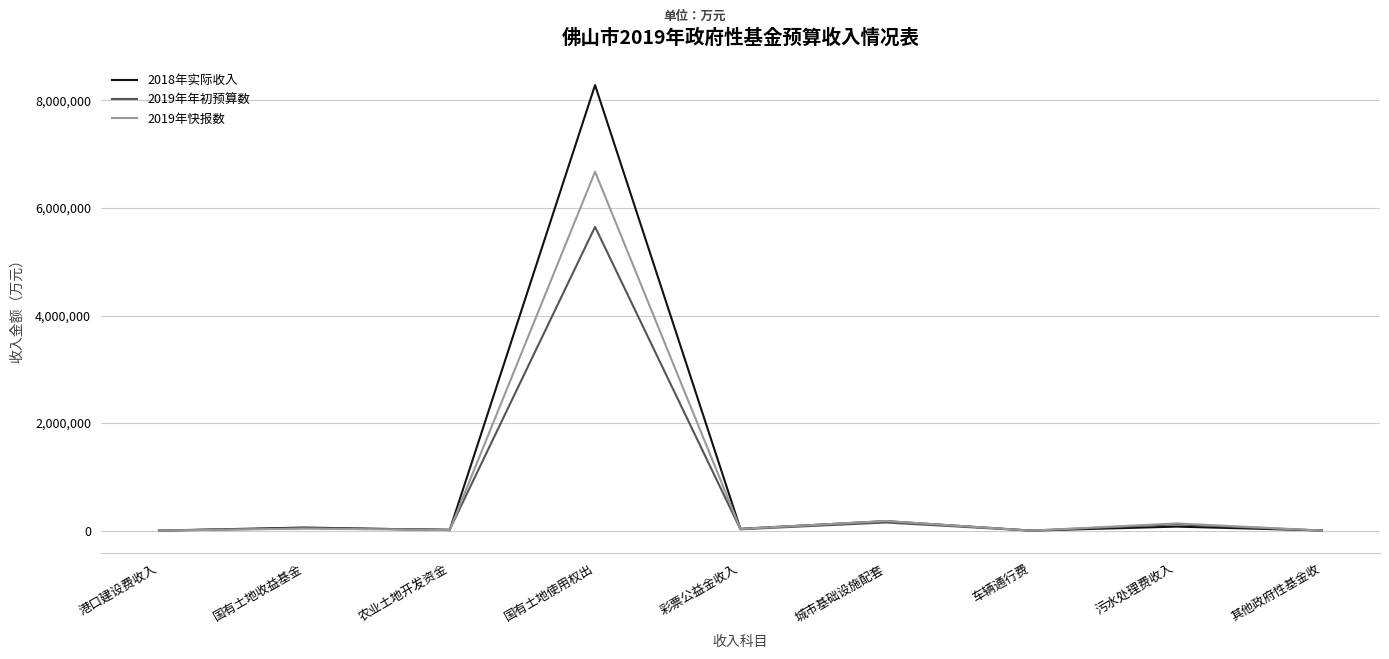

The value of 2019年快报数 at 国有土地使用权出 is 6675432. True or false?

True